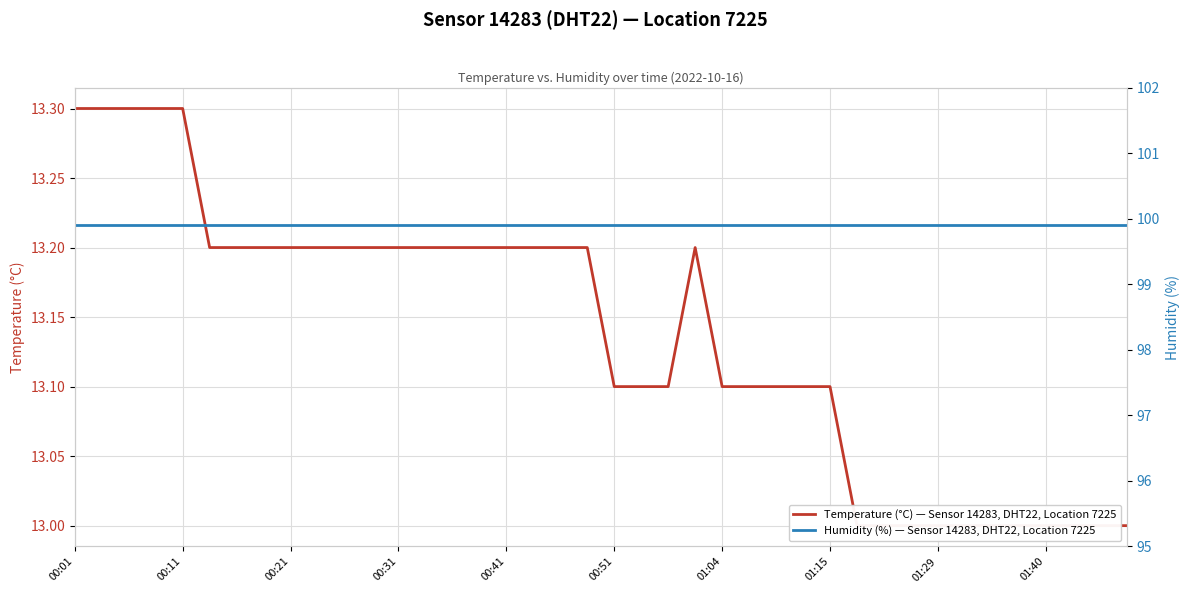

Is this an area chart (filled region under the line)?

No